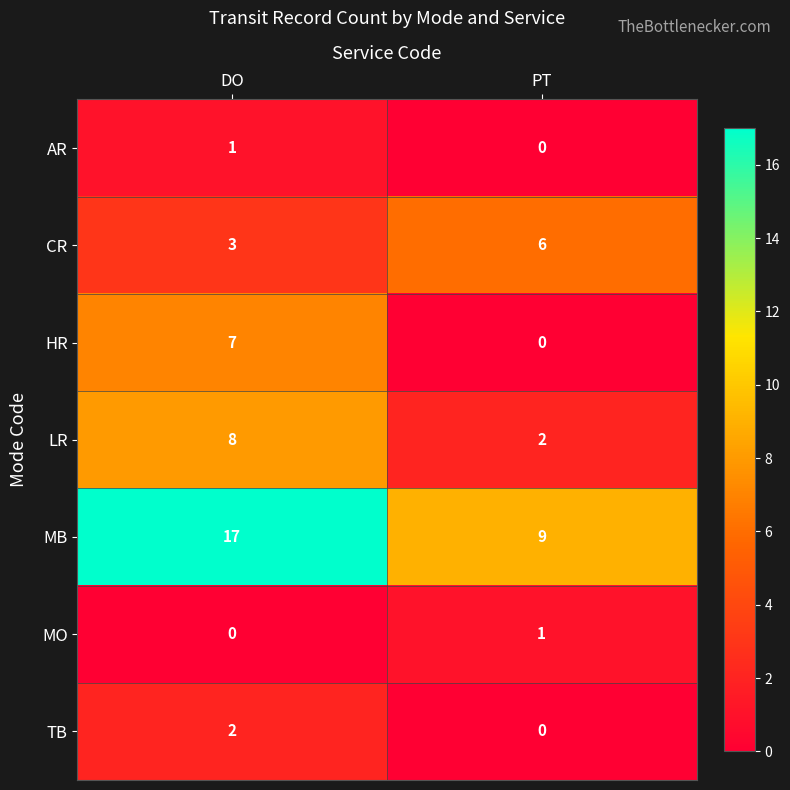

At which category is the sum across all series the highest?

DO